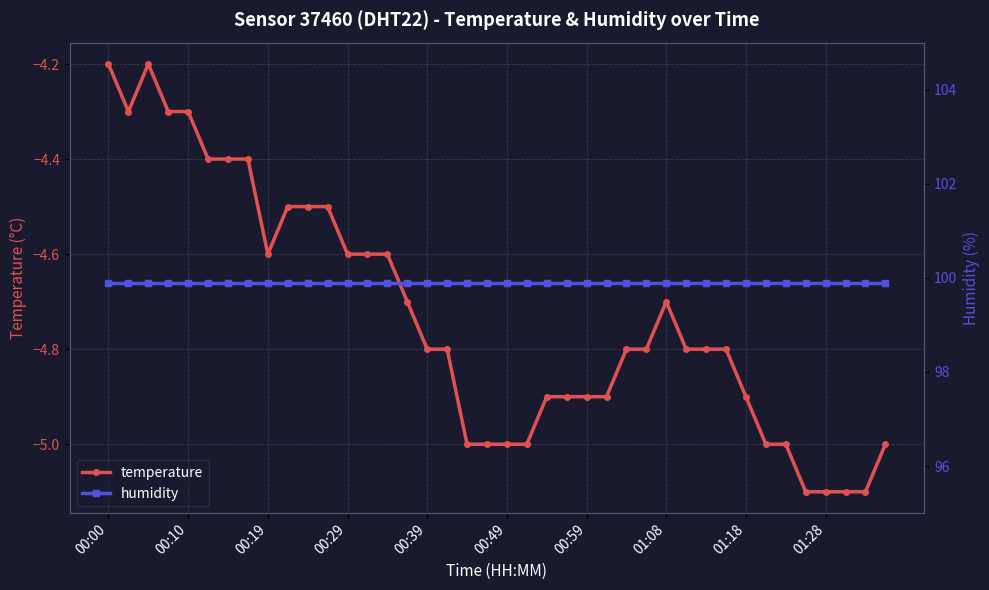

Rank the series by their maximum value, from lowest to highest.

temperature, humidity